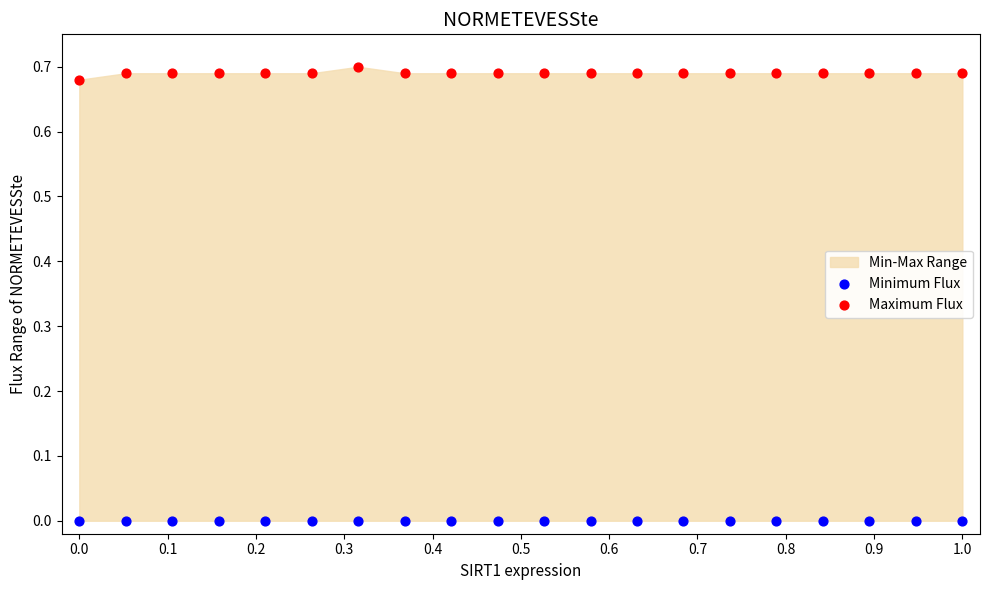

Which series reaches the minimum Y coordinate?

Minimum Flux